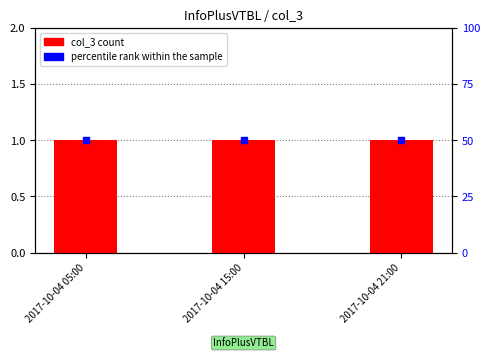

What is the total value across all series at 2017-10-04 21:00?

51